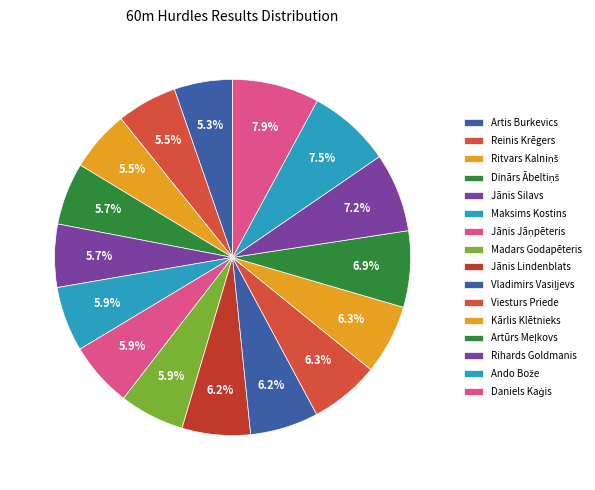

How many slices are in this pie chart?

16